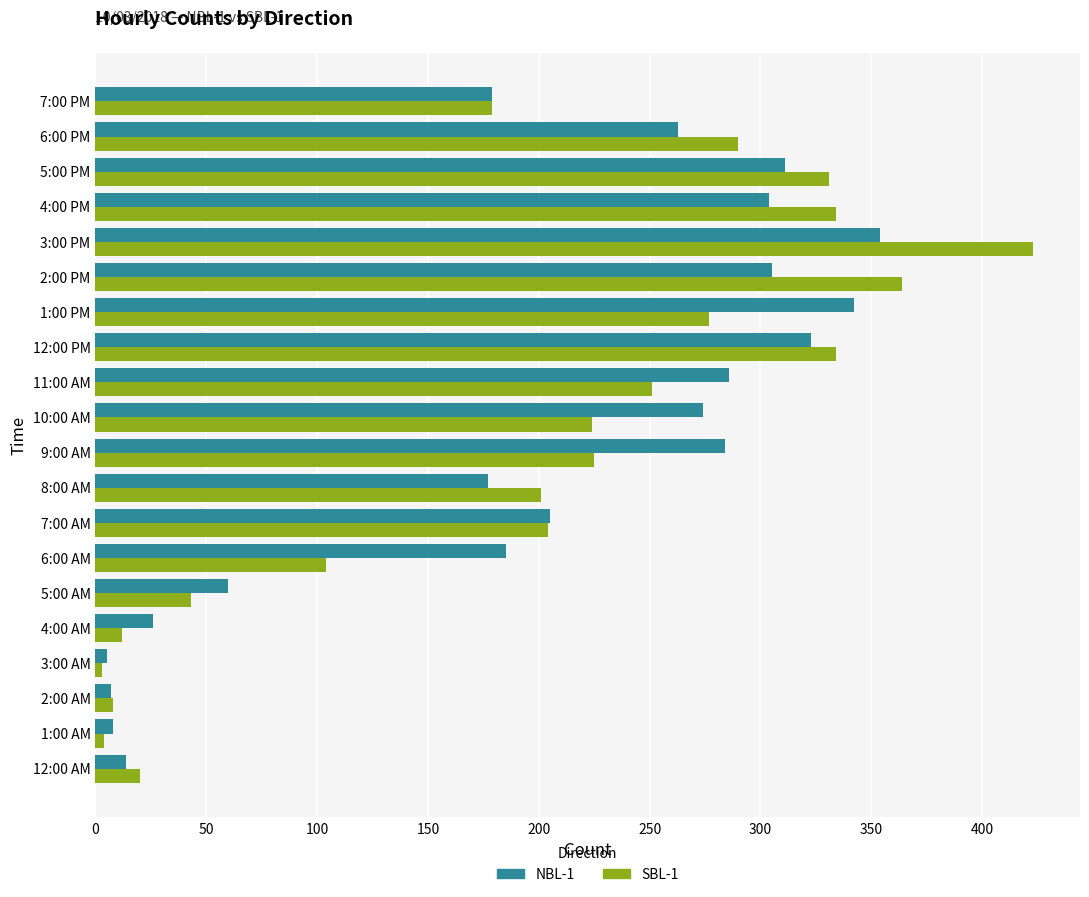

Is it true that NBL-1 equals 510 at 1:00 PM?

False